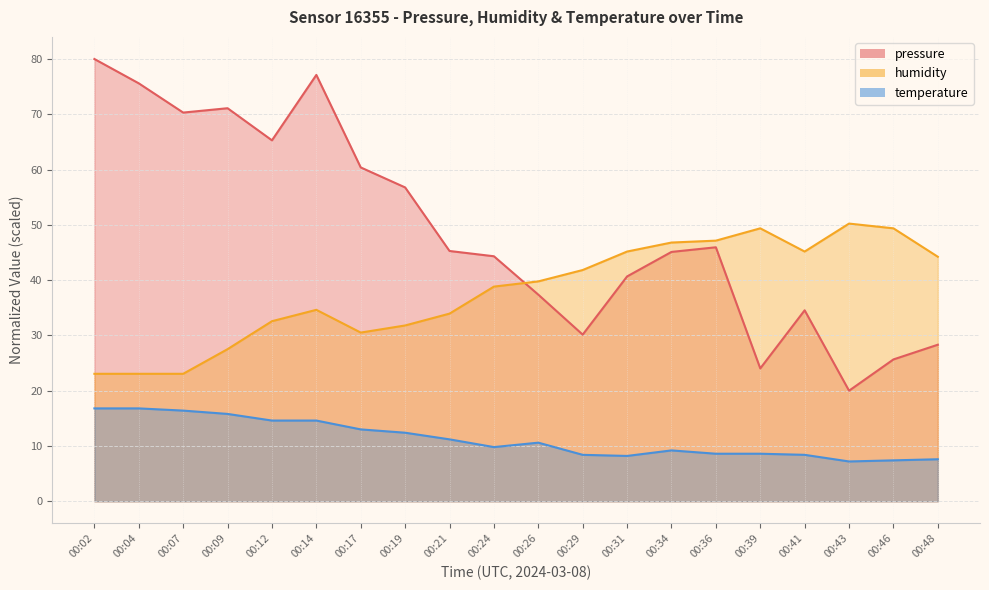

At which category does the chart reach its peak across all series?

00:02